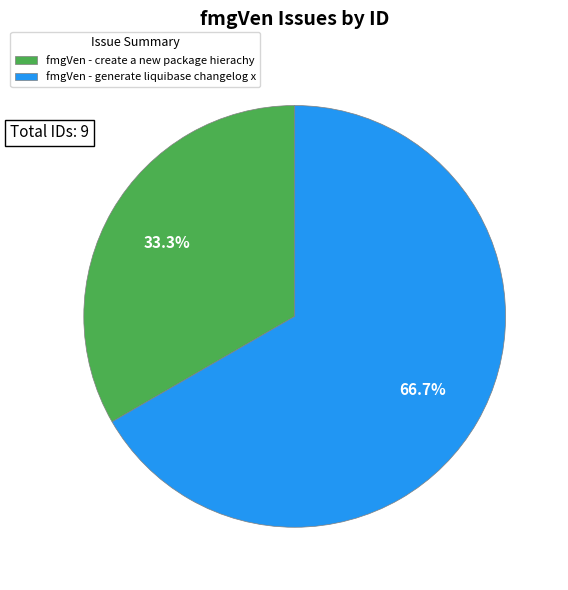

Is there a majority slice in this chart?

Yes